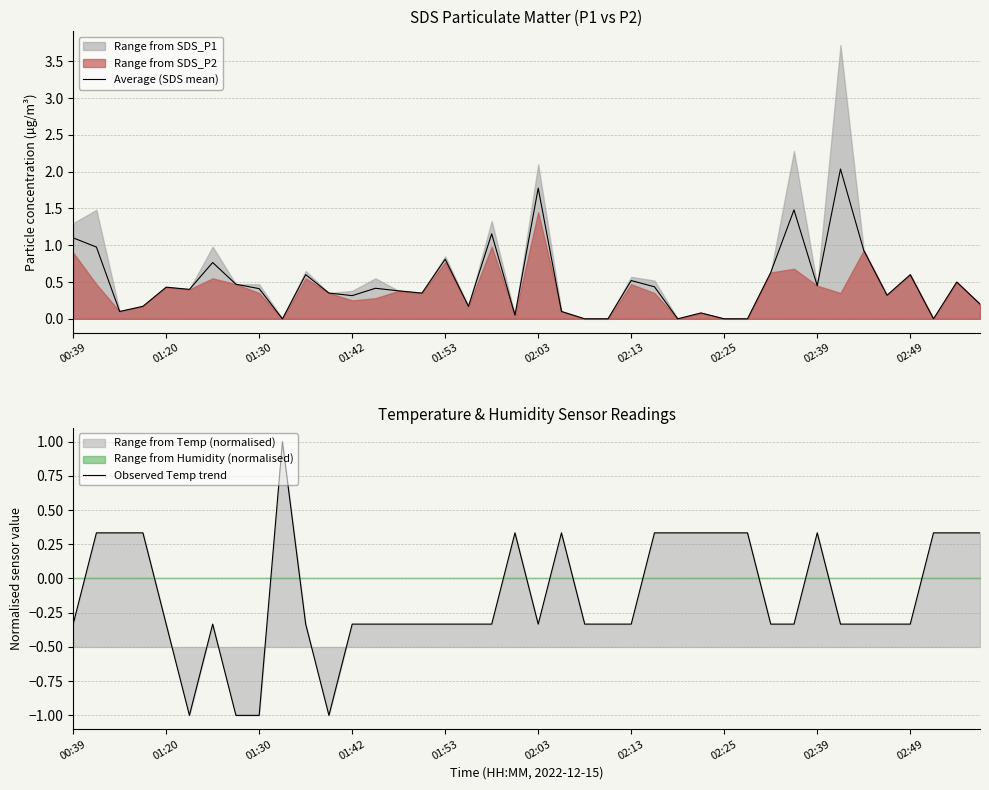

What is the spread (max minus min) of values at 14?

0.7